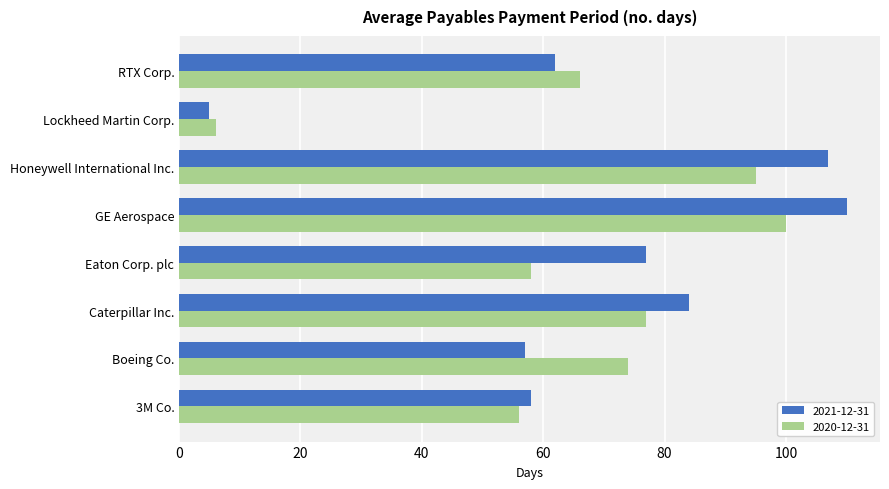

How many values in the 2021-12-31 series are below 77?

4